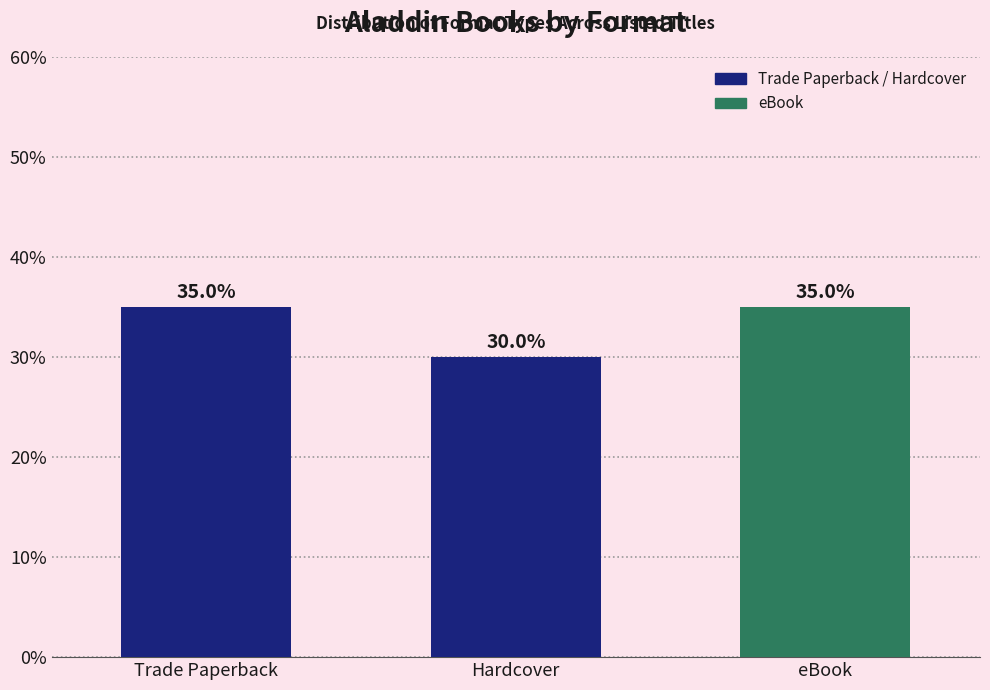

The value at eBook is 23. True or false?

False